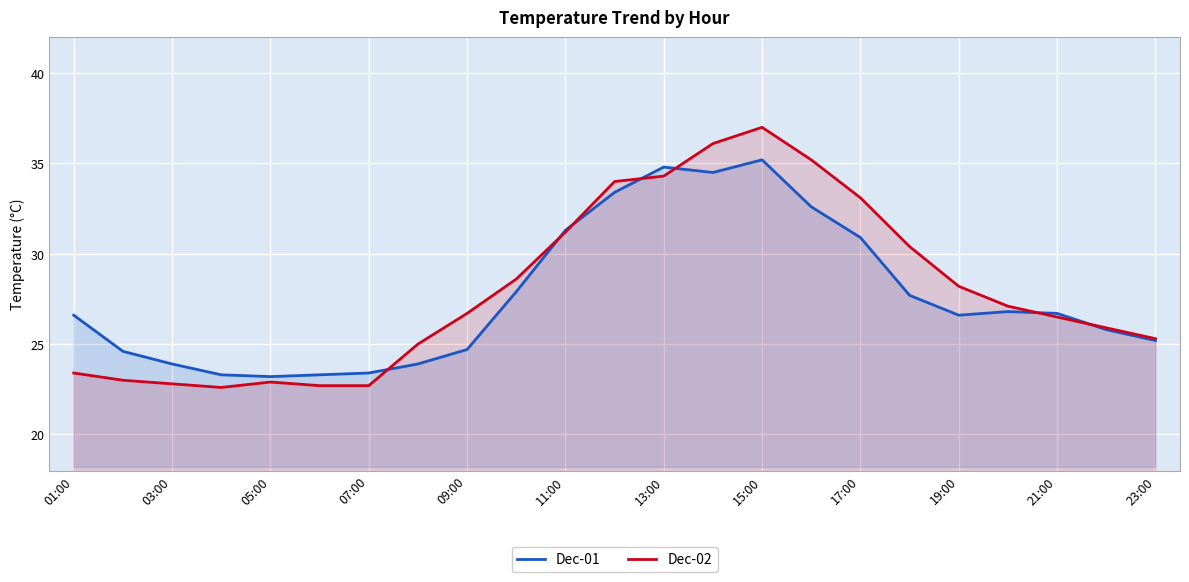

What is the value of the Dec-01 point at the 3rd from the left?

23.9